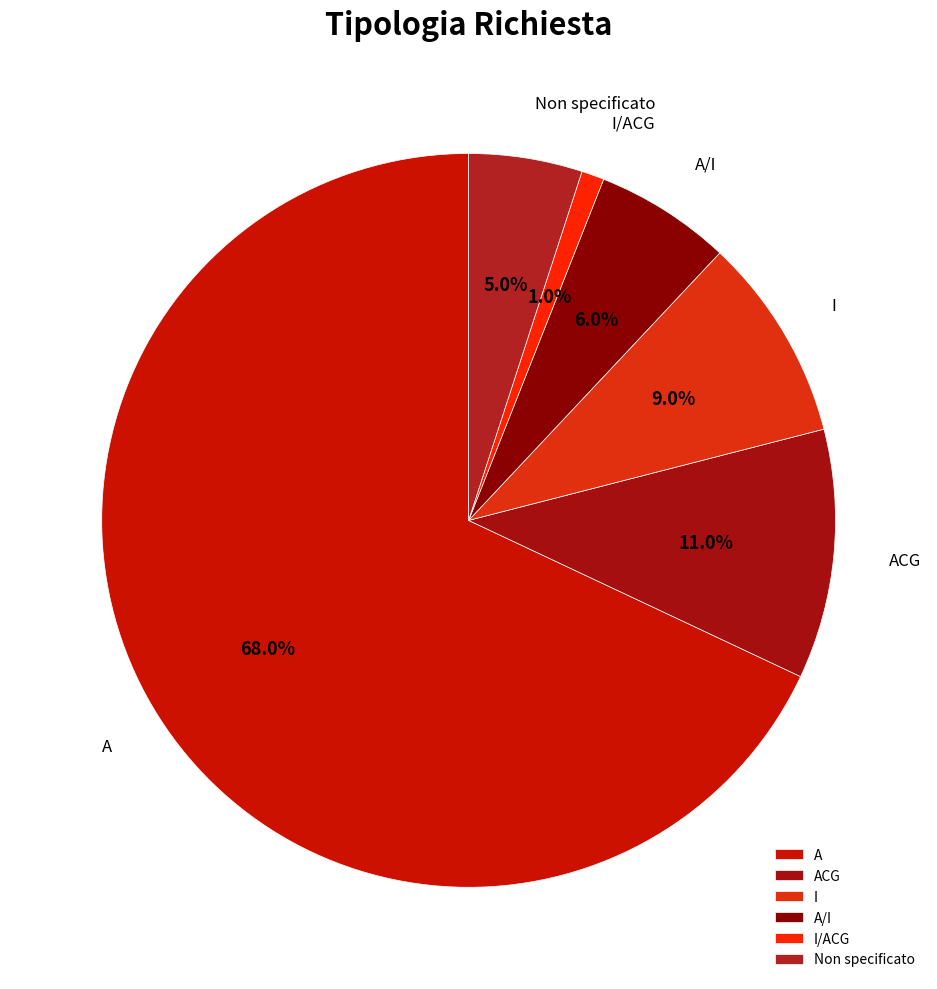

Does A represent more than half of the total?

Yes